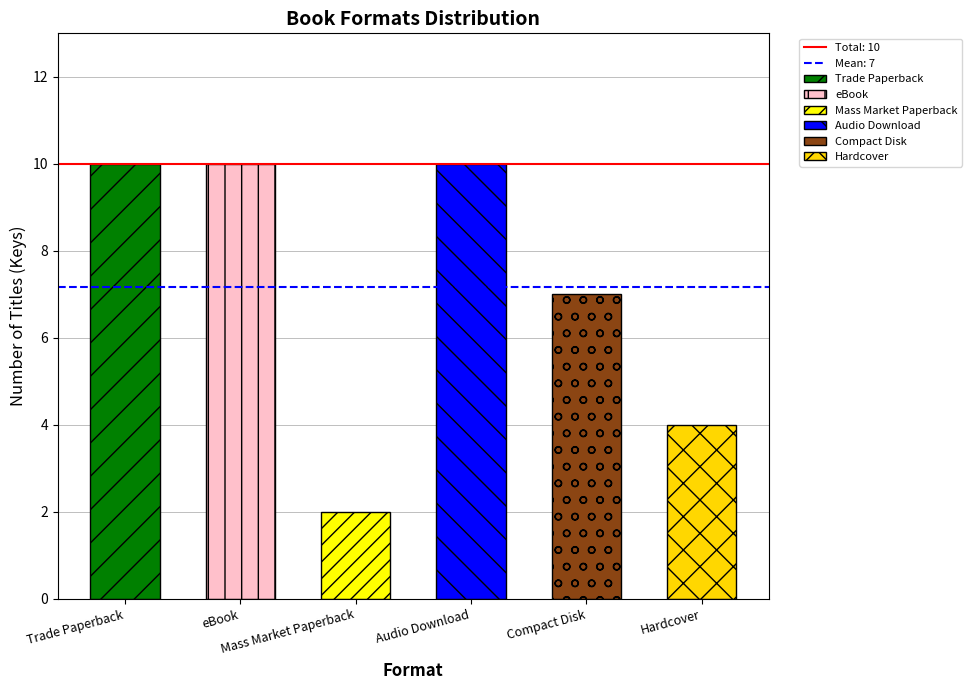

How many bars are there in total?

6